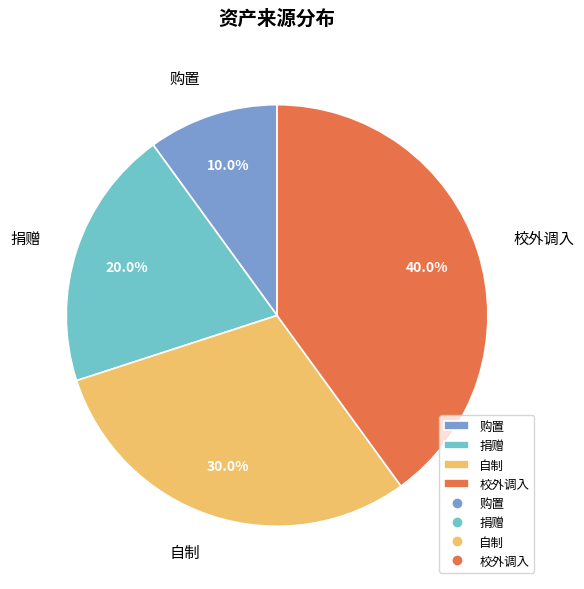

Which category has the biggest portion of the pie?

校外调入